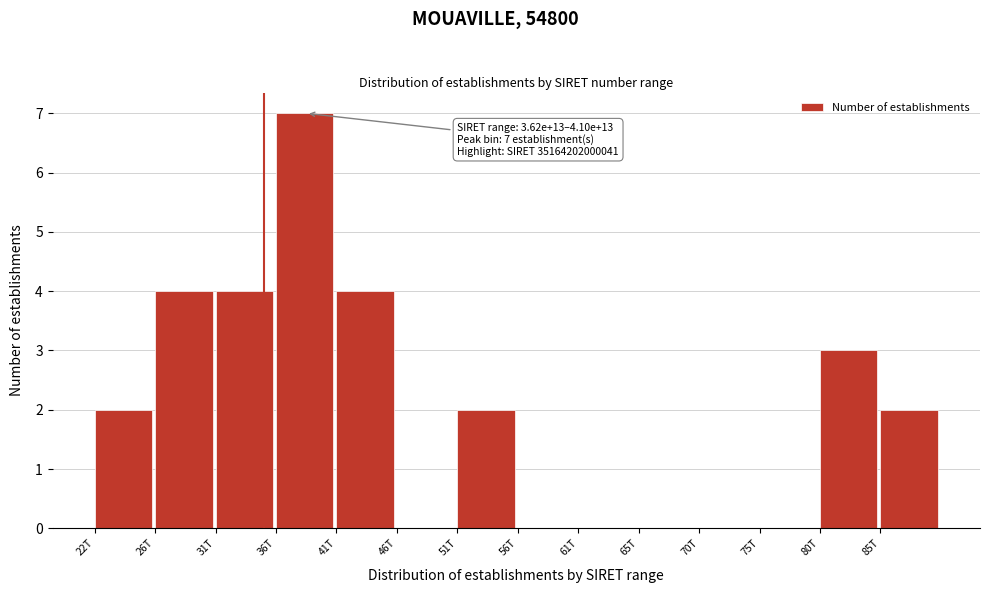

Reading left to right, transcribe all the data shown in this chart.

22T=2	26T=4	31T=4	36T=7	41T=4	46T=0	51T=2	56T=0	61T=0	65T=0	70T=0	75T=0	80T=3	85T=2